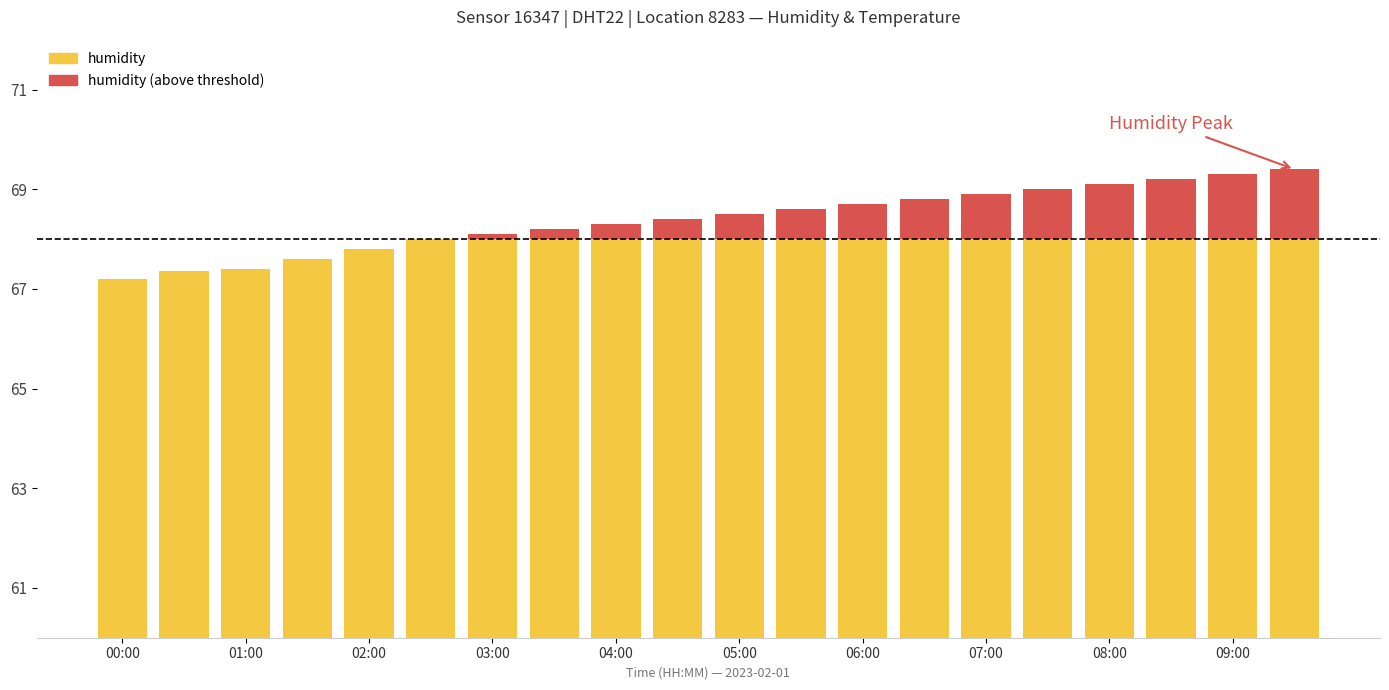

How many categories are shown in the chart?

20